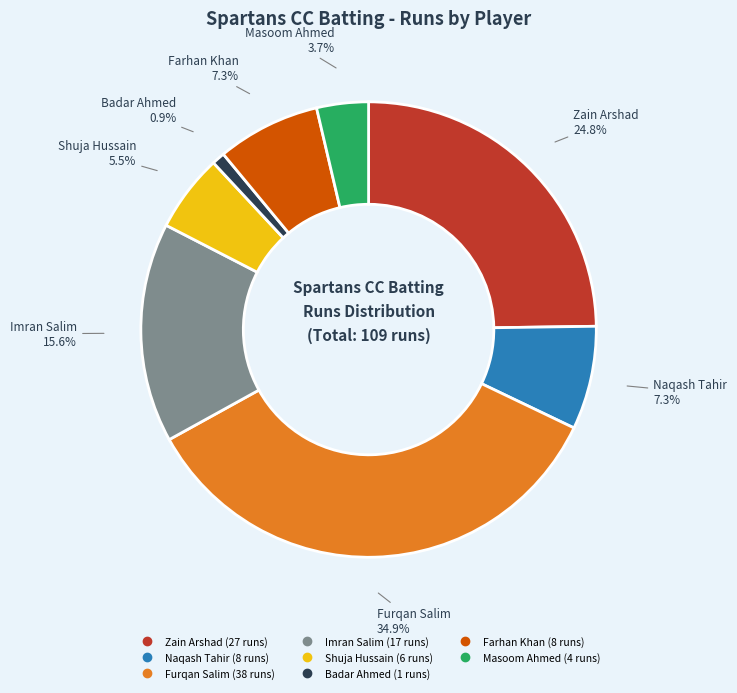

Count the number of slices in the pie.

8